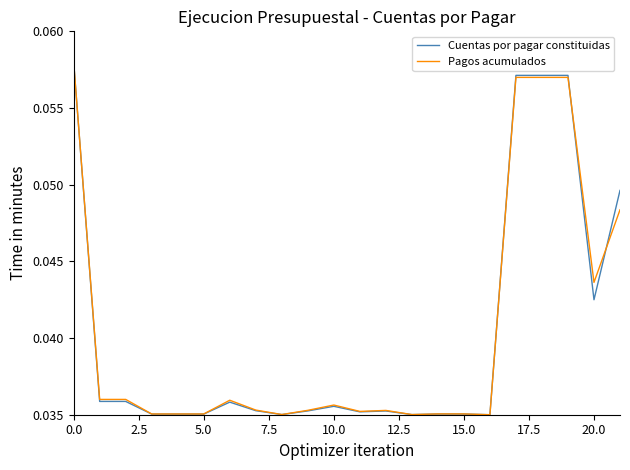

How many lines are shown in the chart?

2